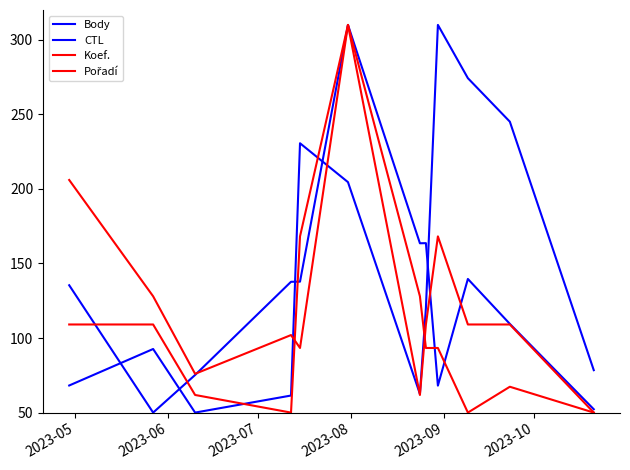

Where does the Koef. series first go above 109?

2023-05